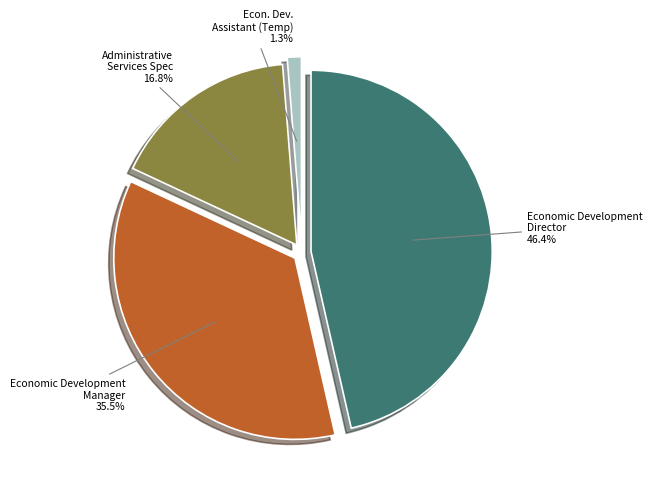

True or false: Economic Development Director accounts for 56% of the total.

False